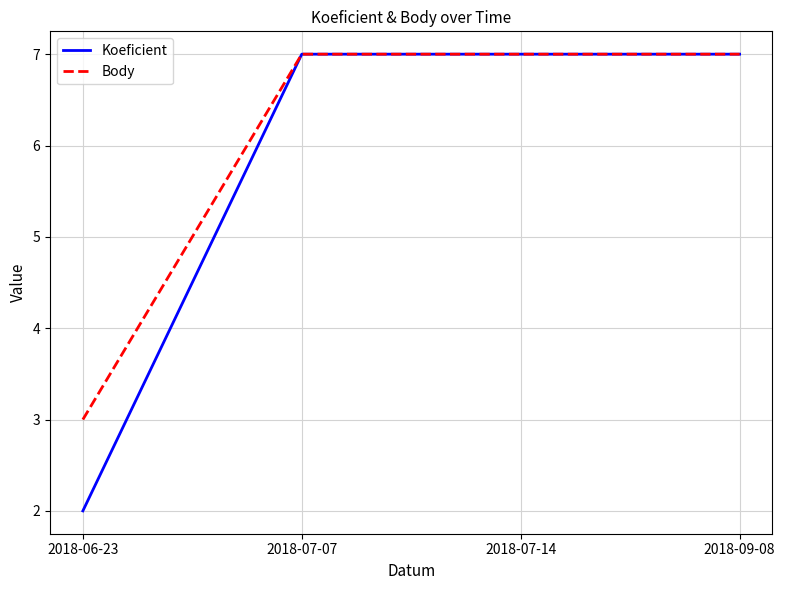

What position from the right is 2018-07-14?

2